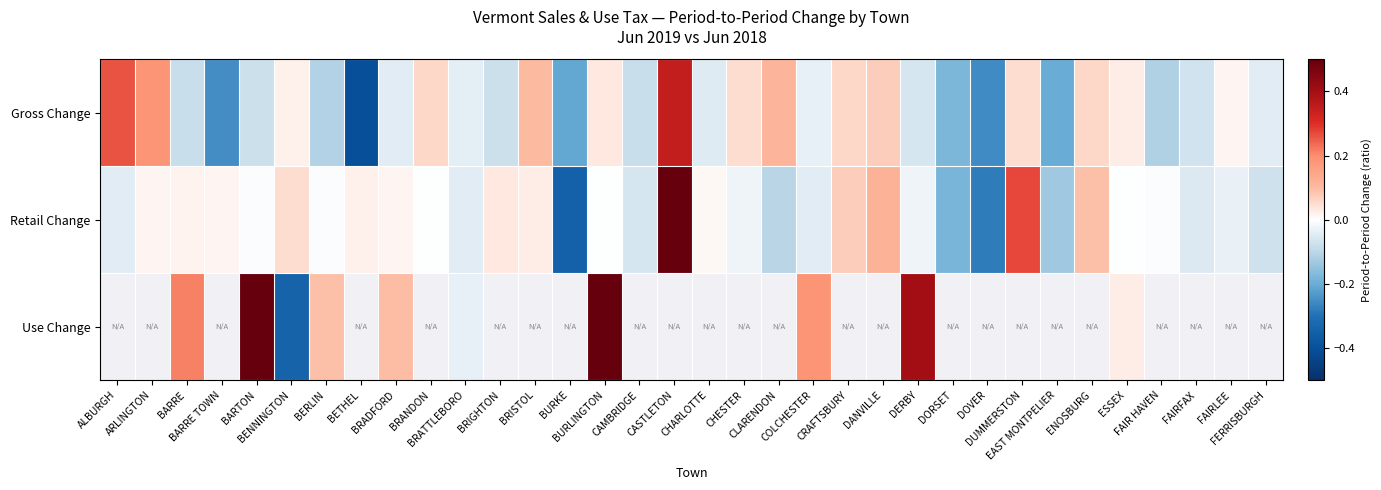

What is the minimum value shown in the chart?

-0.4